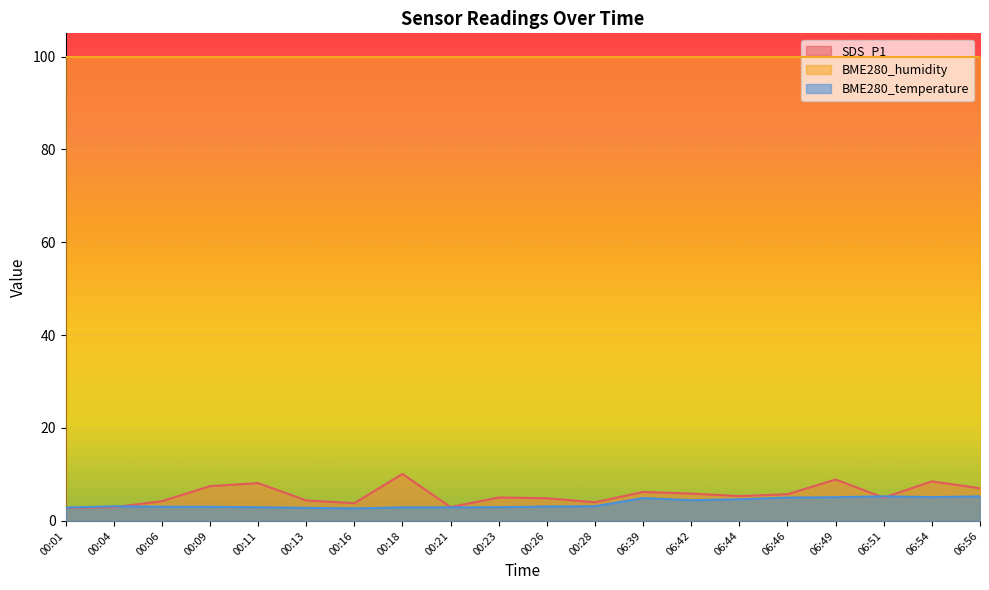

What is the maximum value shown in the chart?

100.0